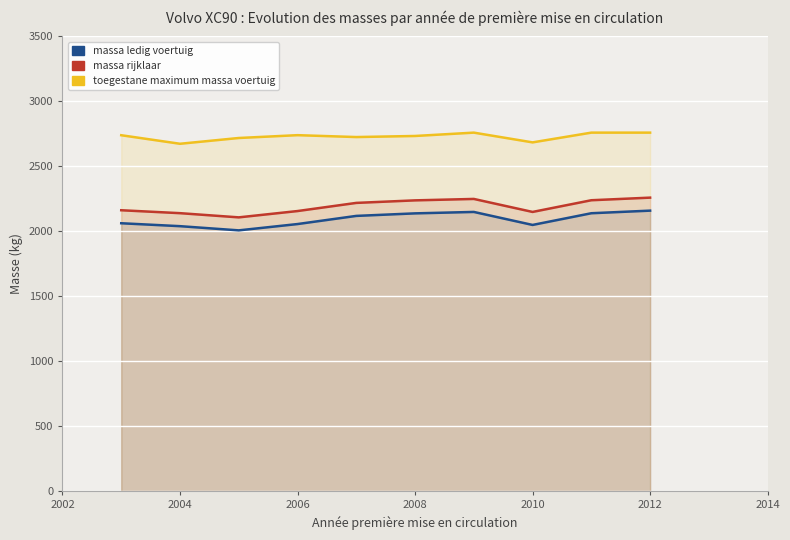

What is the difference between the highest and lowest values at 2010?

635.0